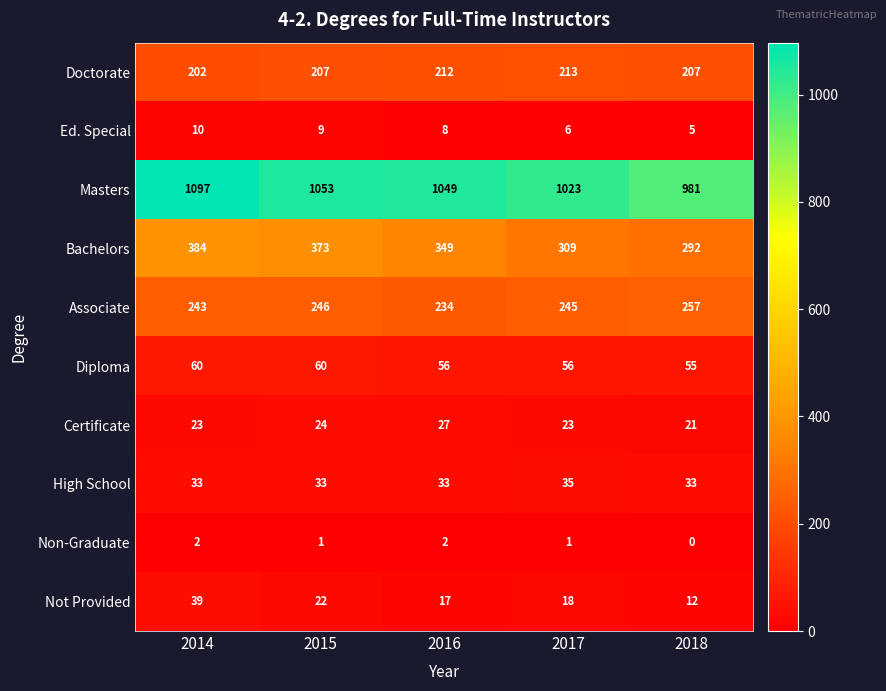

Is it true that Diploma equals 20 at 2016?

False